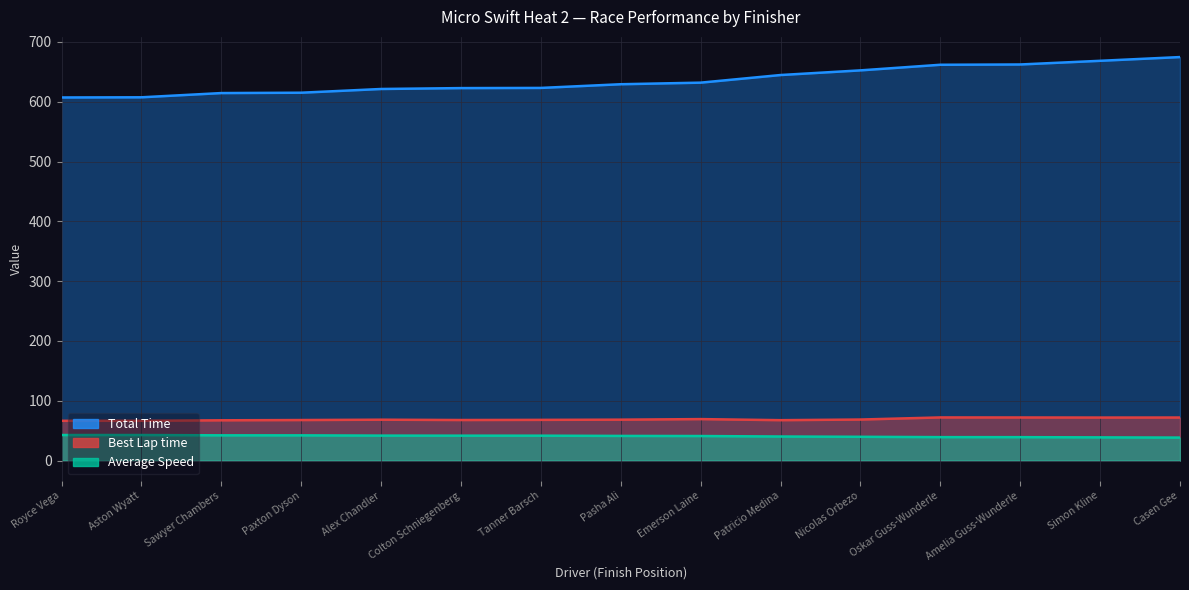

Where does the Total Time series first go above 629?

Pasha Ali